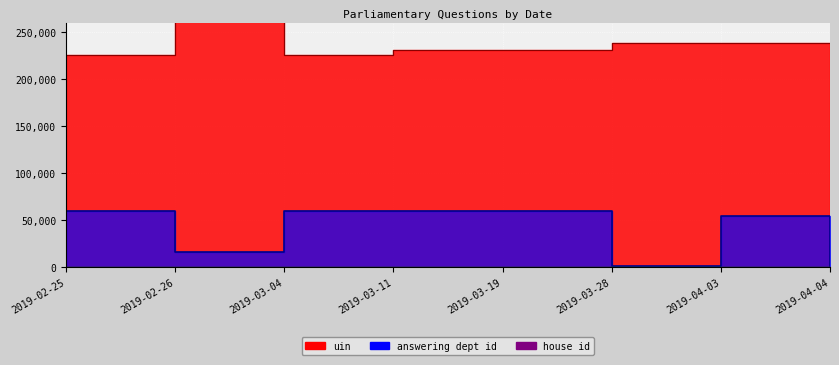

How many interior local peaks does the answering dept id series have?

1